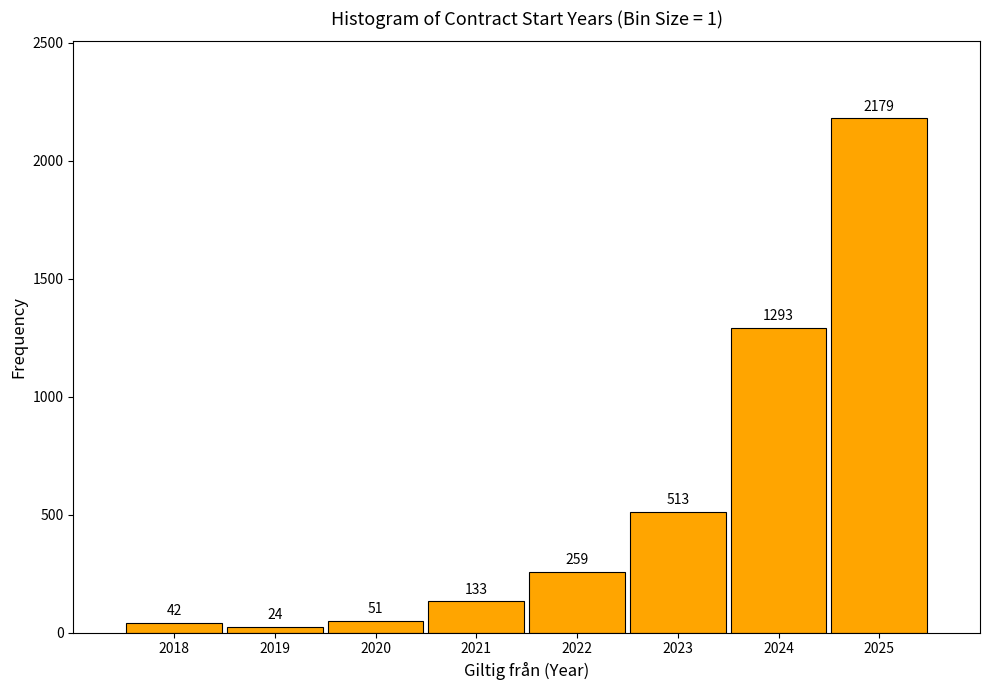

Reading right to left, transcribe all the data shown in this chart.

2025=2179	2024=1293	2023=513	2022=259	2021=133	2020=51	2019=24	2018=42